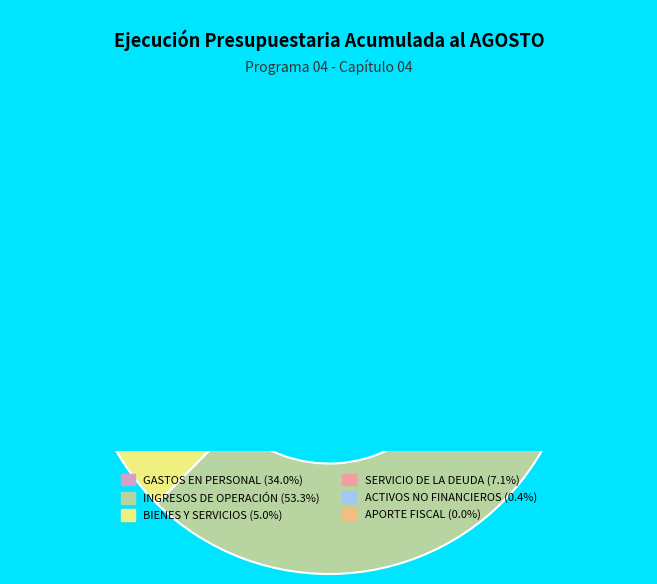

How many slices are in this pie chart?

6